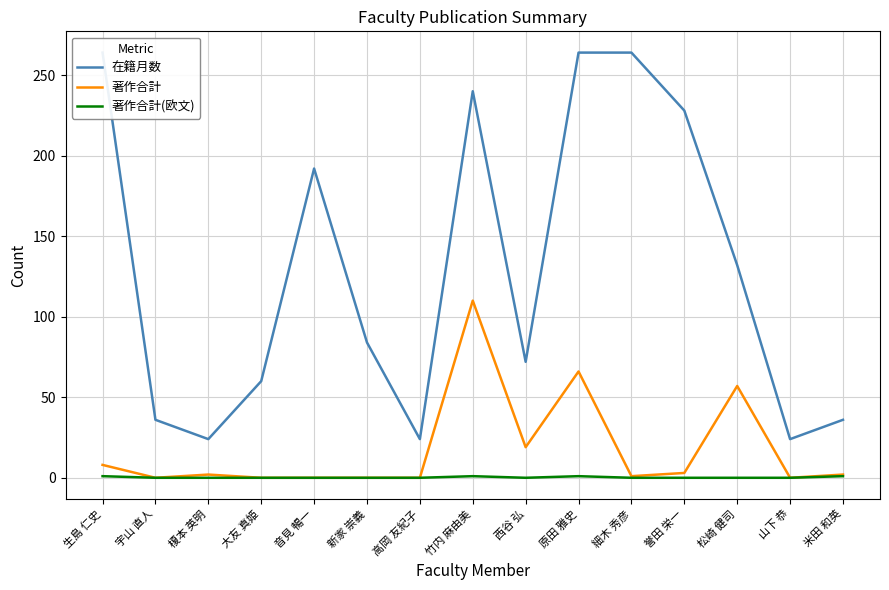

True or false: 著作合計 and 在籍月数 intersect in this chart.

False